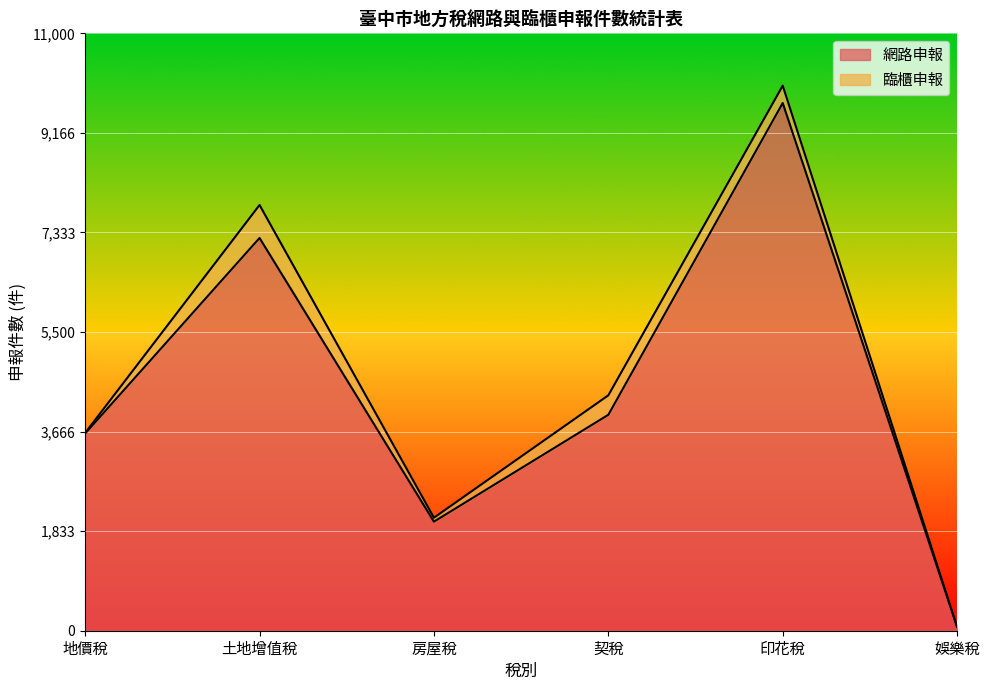

What is the greatest value displayed?

9717